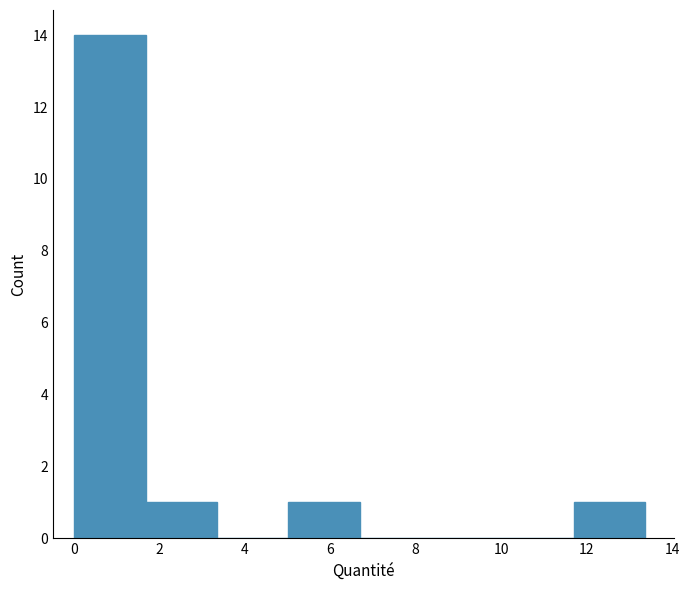

Over which range of the x-axis is the bar tallest?

0.0 to 1.6